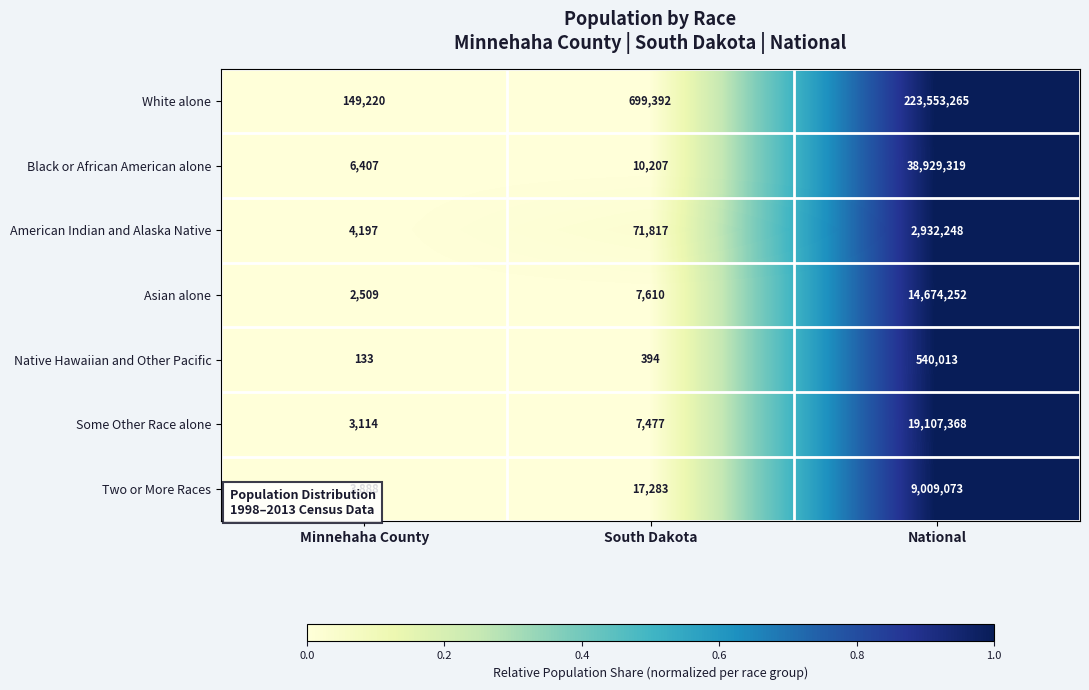

Count the number of data series in this chart.

7